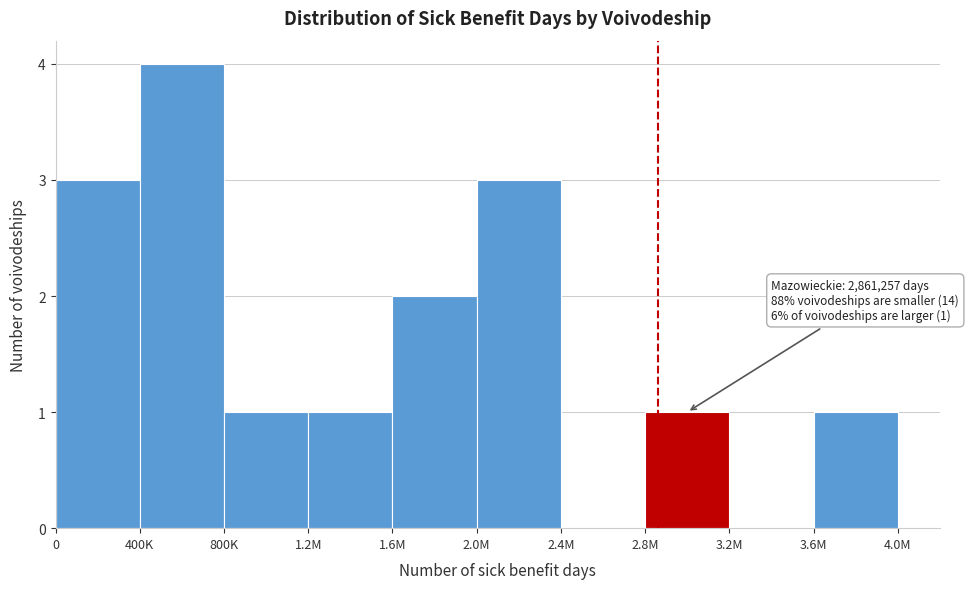

Reading left to right, list all the values displayed in this chart.

0=3	400K=4	800K=1	1.2M=1	1.6M=2	2.0M=3	2.4M=0	2.8M=1	3.2M=0	3.6M=1